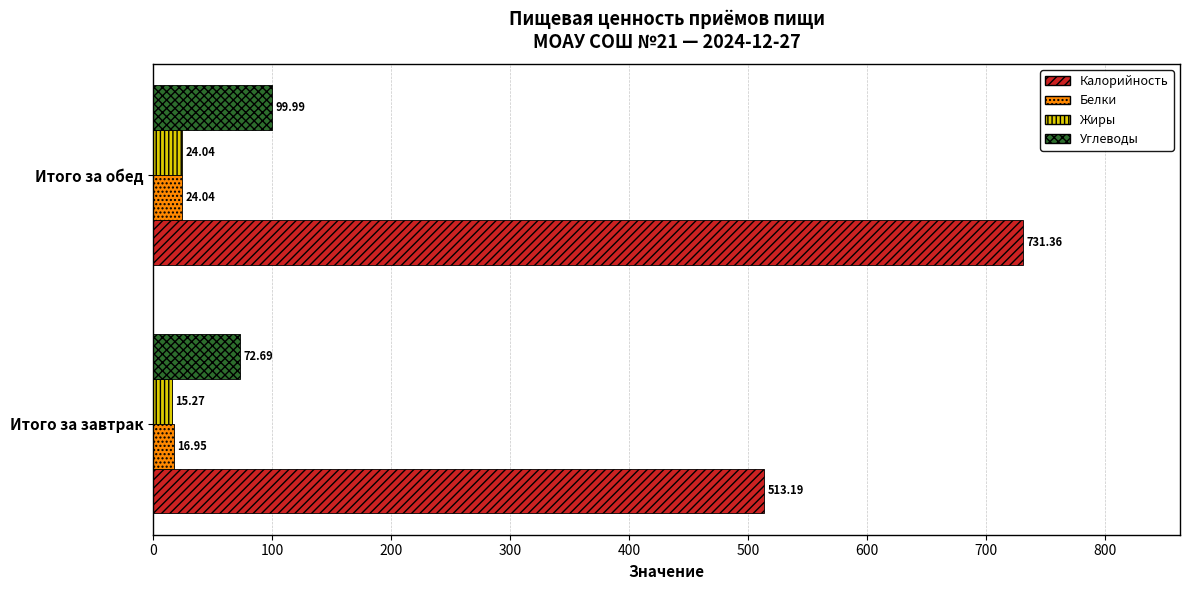

What is the difference between the highest and lowest values at Итого за завтрак?

497.9